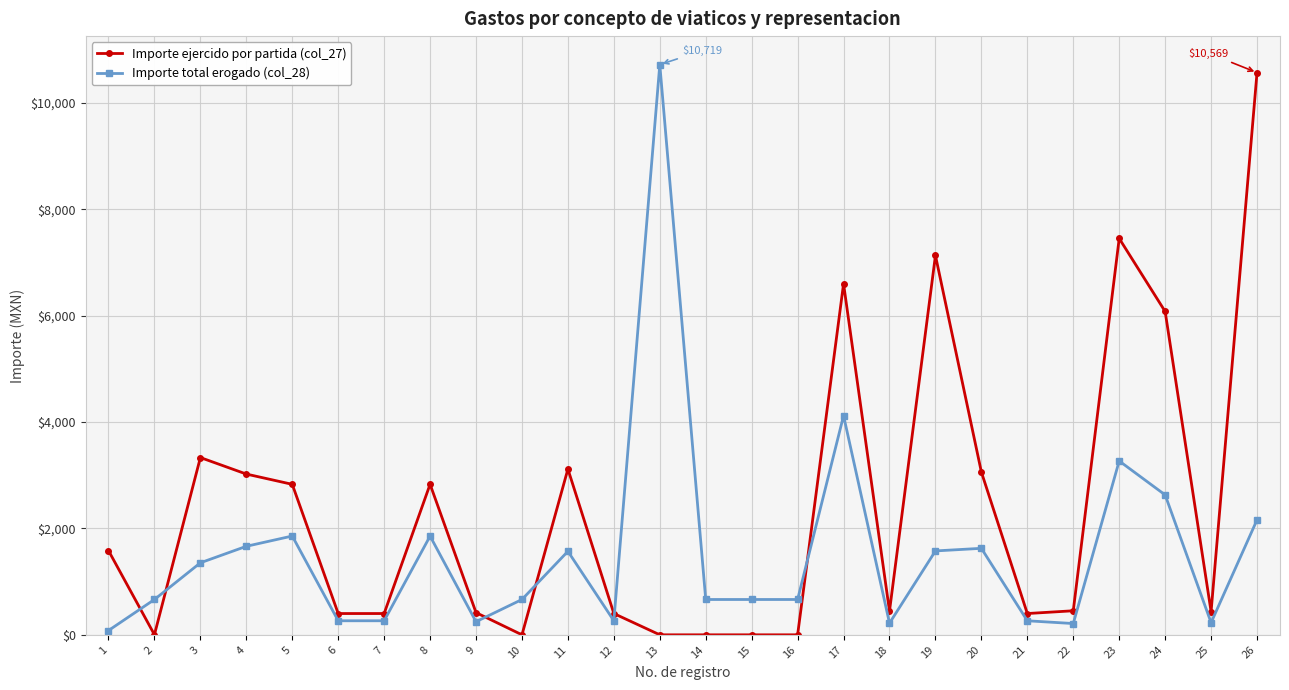

True or false: Importe total erogado (col_28) has more than 2 points higher than both neighbors.

True